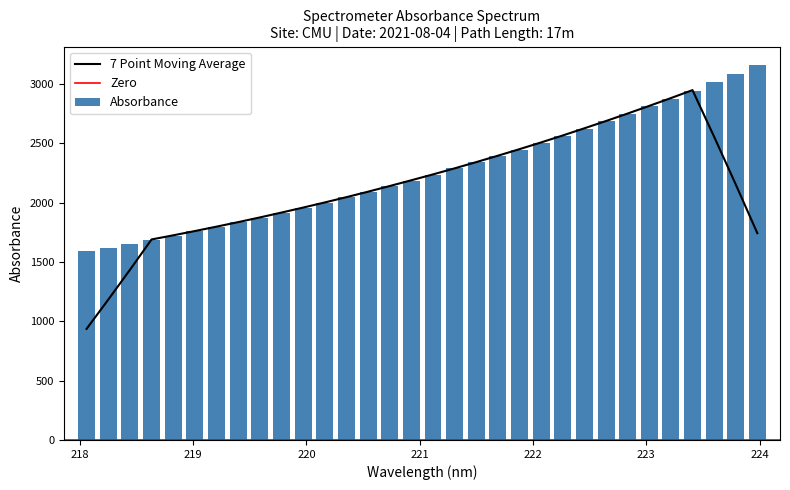

At which label is the value closest to 2374?

221.6902